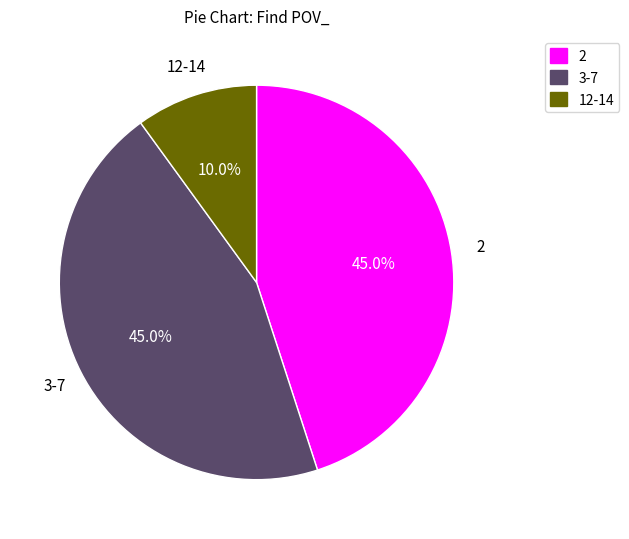

Which has a higher value, 12-14 or 3-7?

3-7